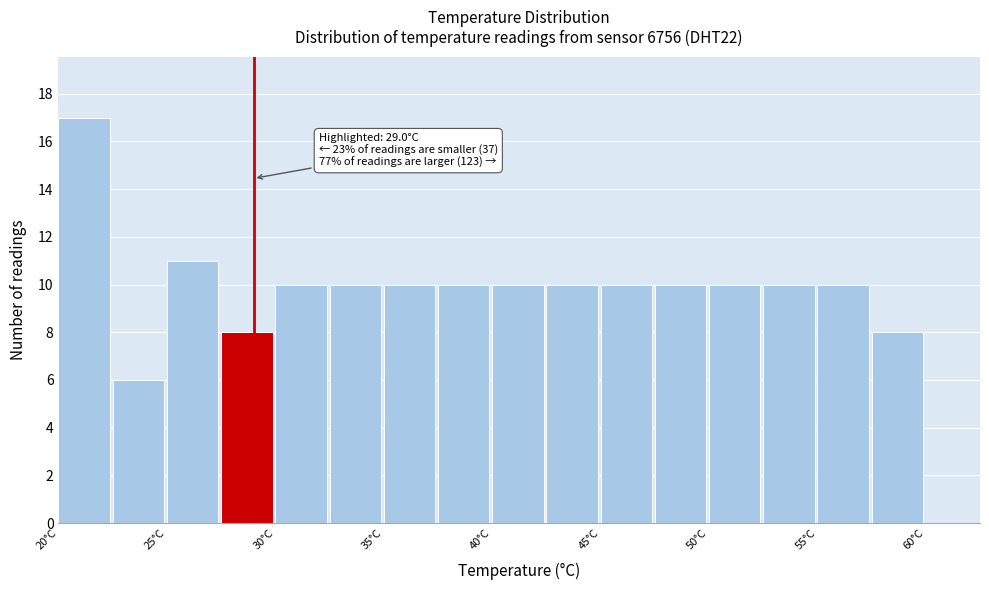

Over which range of the x-axis is the bar tallest?

20.0 to 22.5